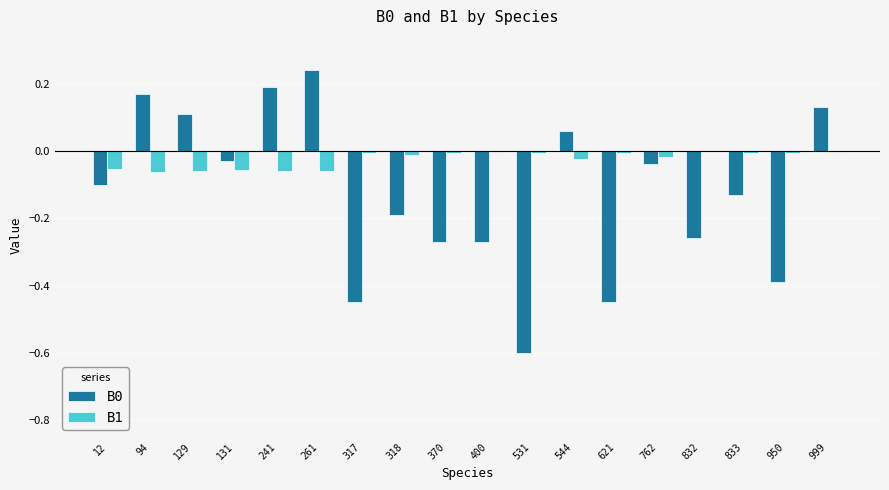

How many groups of bars are there?

18